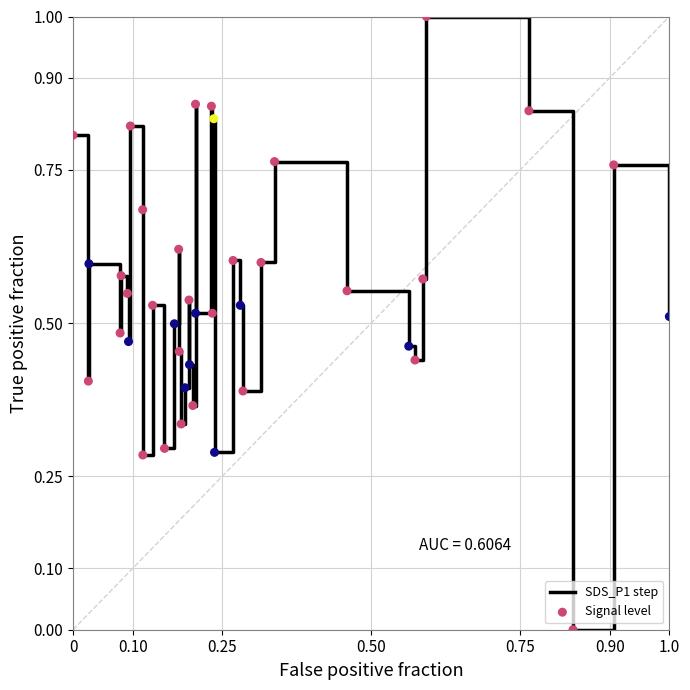

What is the difference between the maximum and minimum values?

1.0